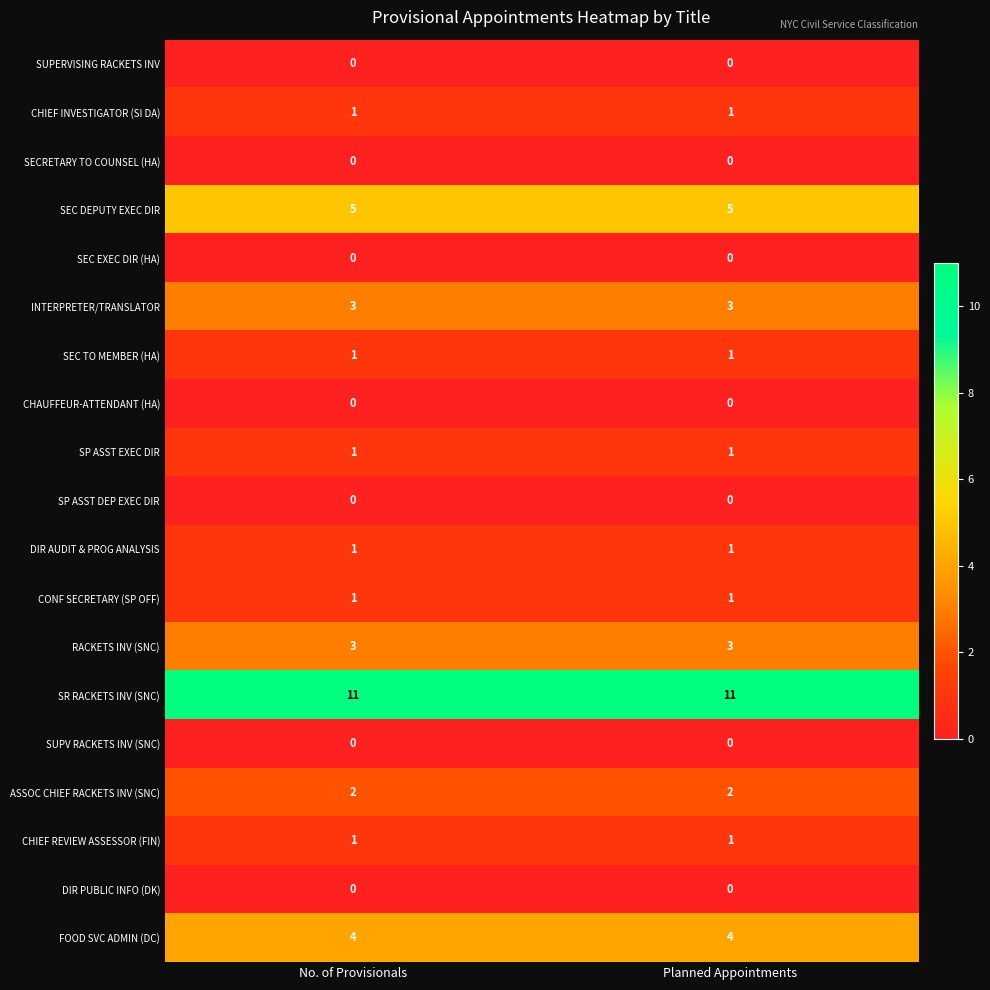

What is the difference between the highest and lowest values at No. of Provisionals?

11